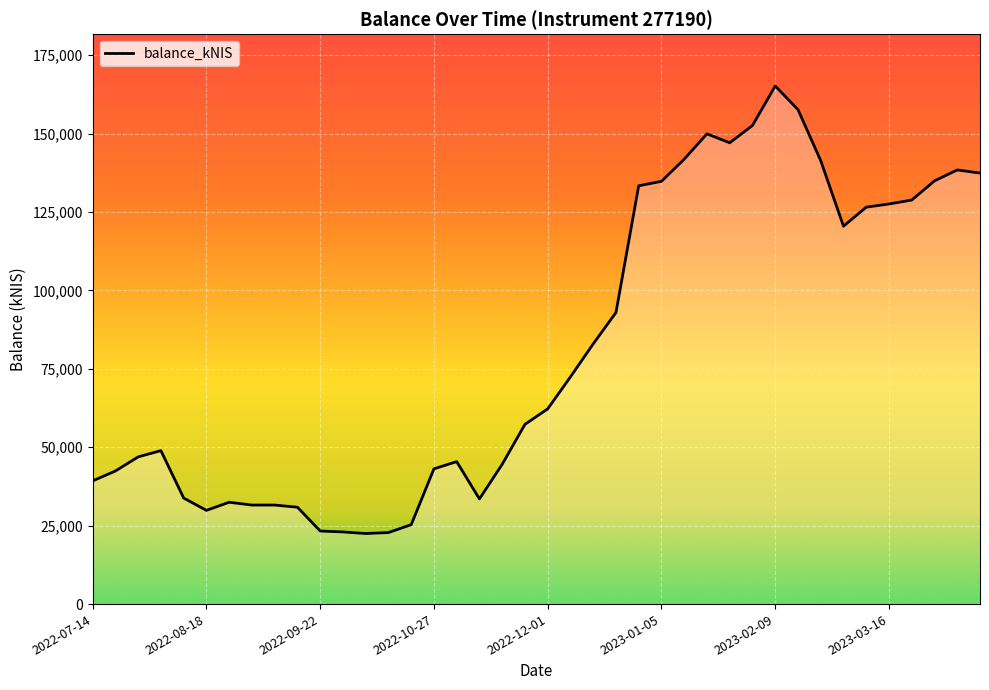

What is the difference between the maximum and minimum values?

142717.4